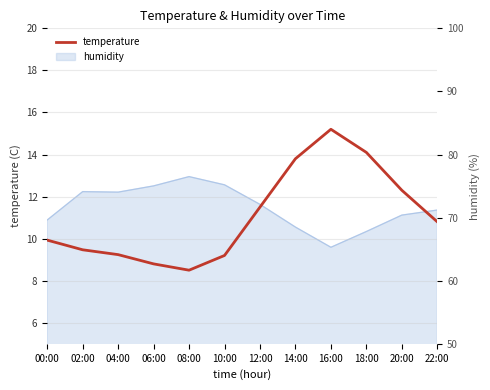

What is the label of the 6th point from the right?

12:00